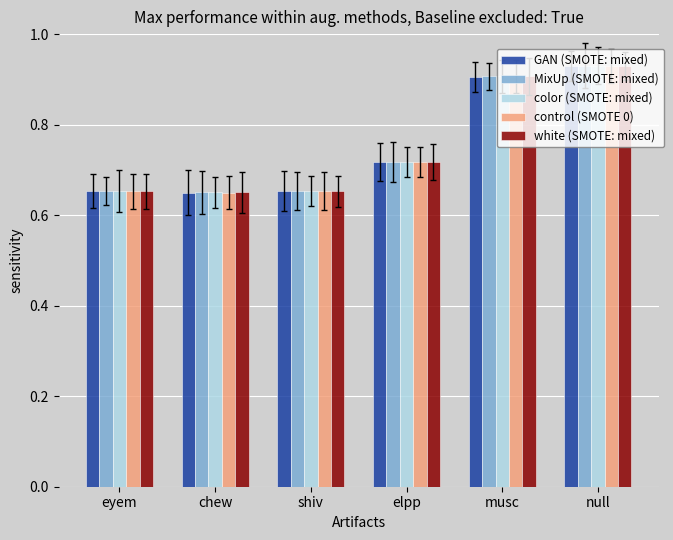

The white (SMOTE: mixed) series shows 0.3 at elpp. True or false?

False